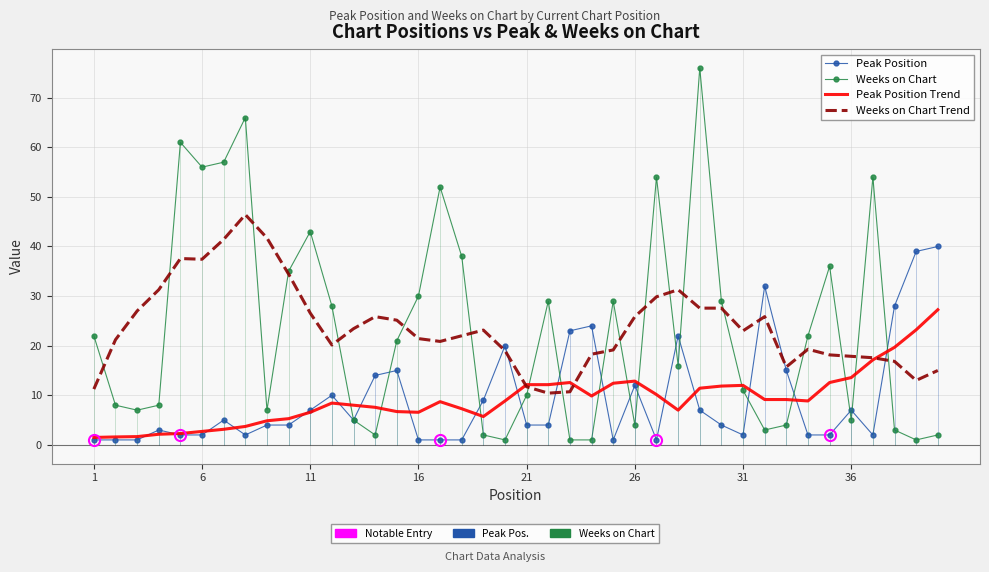

What are all the series names shown in the legend?

Peak Position, Weeks on Chart, Peak Position Trend, Weeks on Chart Trend